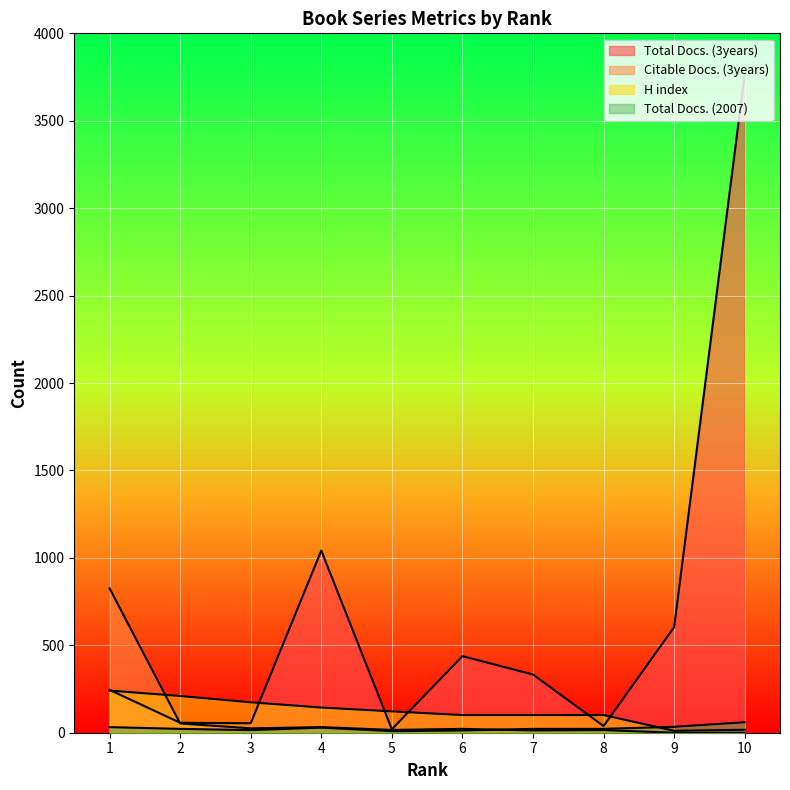

What is the greatest value displayed?

3767